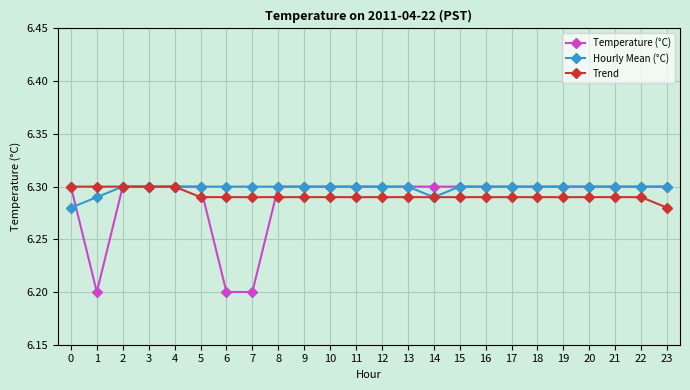

Which series has the largest total across all categories?

Hourly Mean (°C)